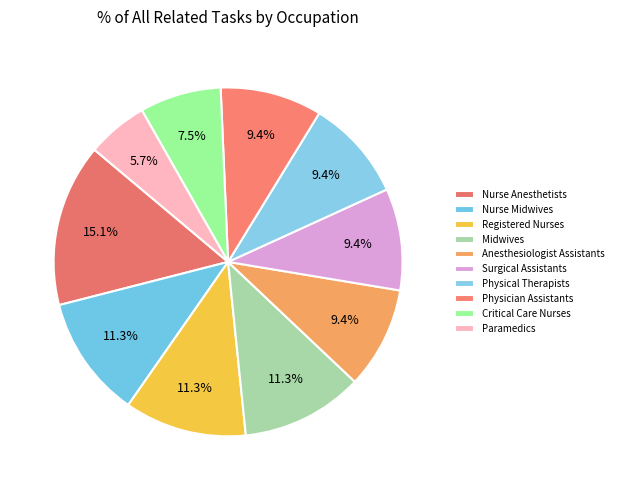

What percentage is the Anesthesiologist Assistants slice, to the nearest percent?

9%